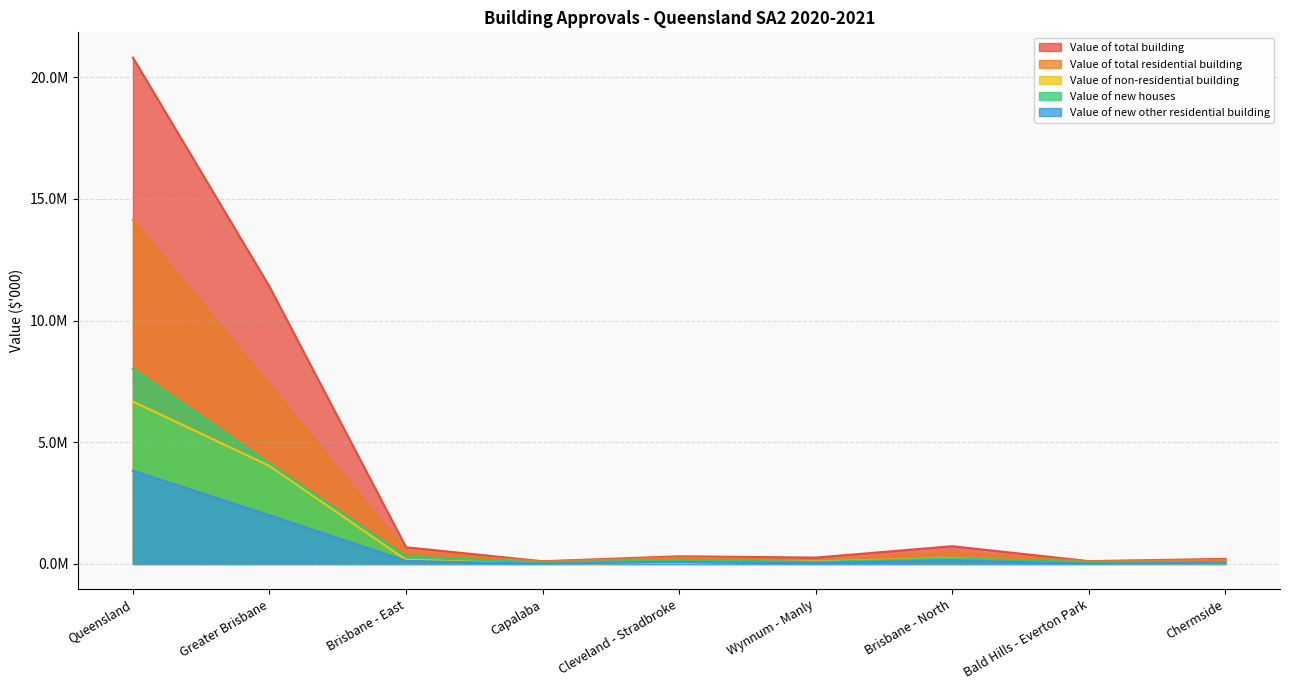

What is the average value of the Value of new houses series?

1459128.0